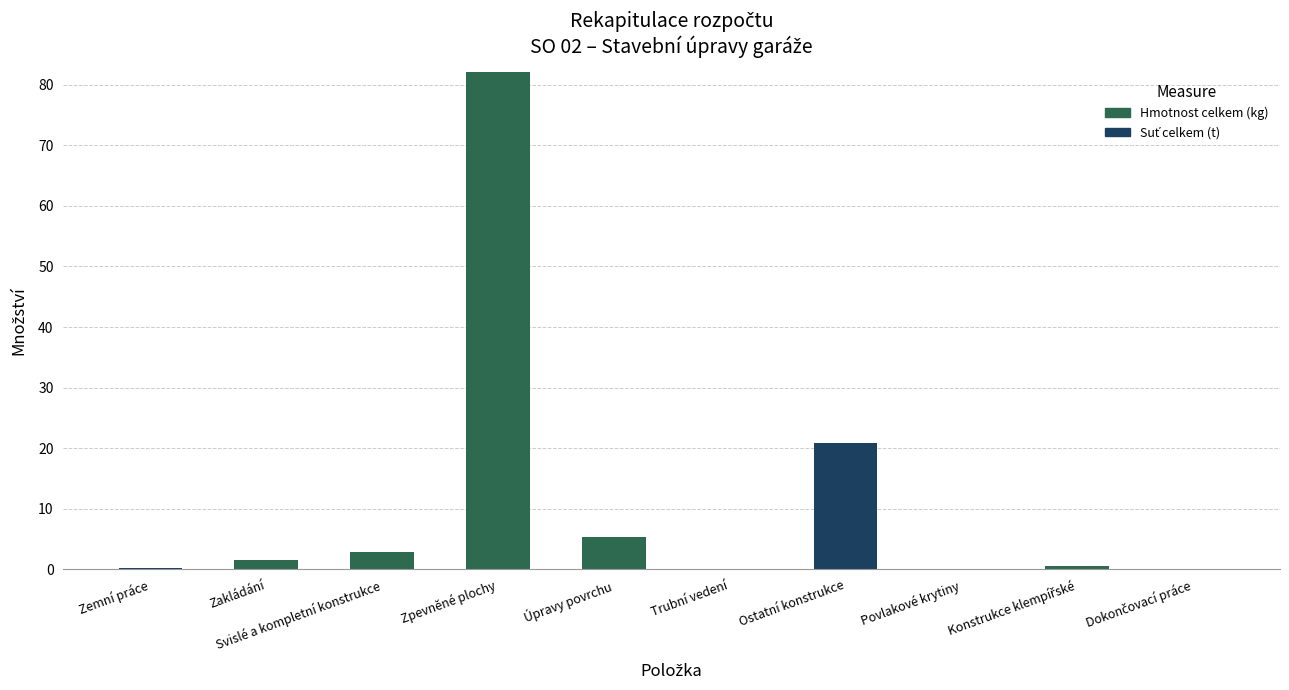

What value does the Hmotnost celkem (kg) series have at Úpravy povrchu?

5.4